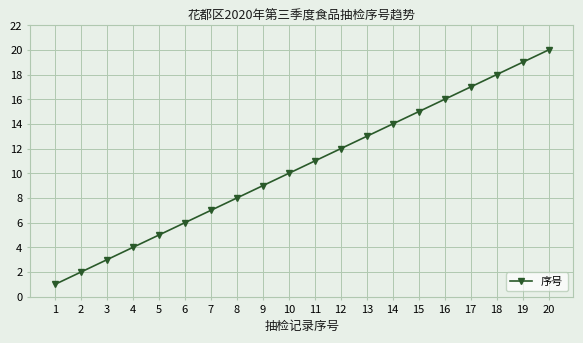

How many values are below 11?

10